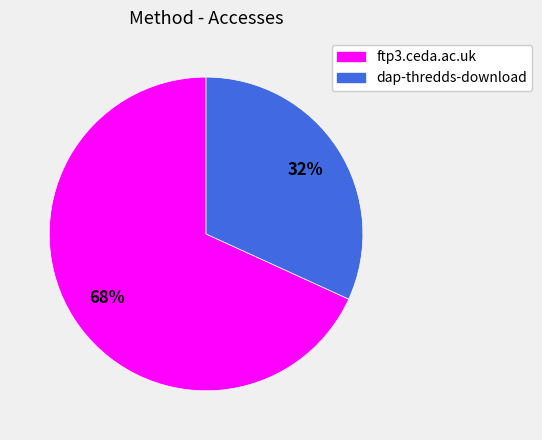

Is it true that dap-thredds-download is 32% of the pie?

True